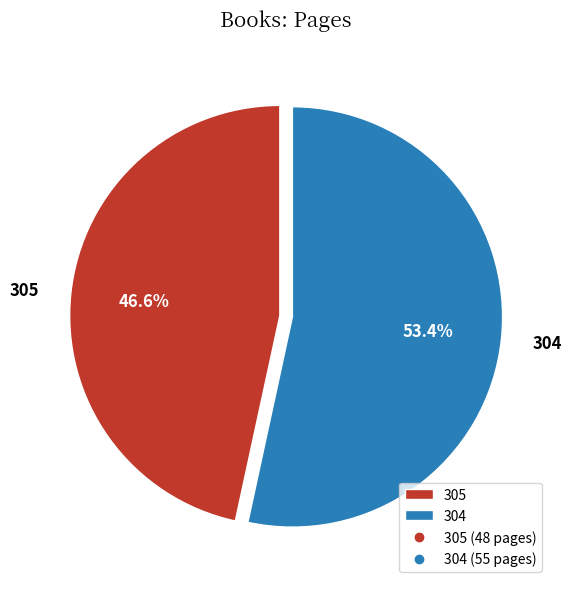

To the nearest percent, what is the combined percentage of 305 and 304?

100%